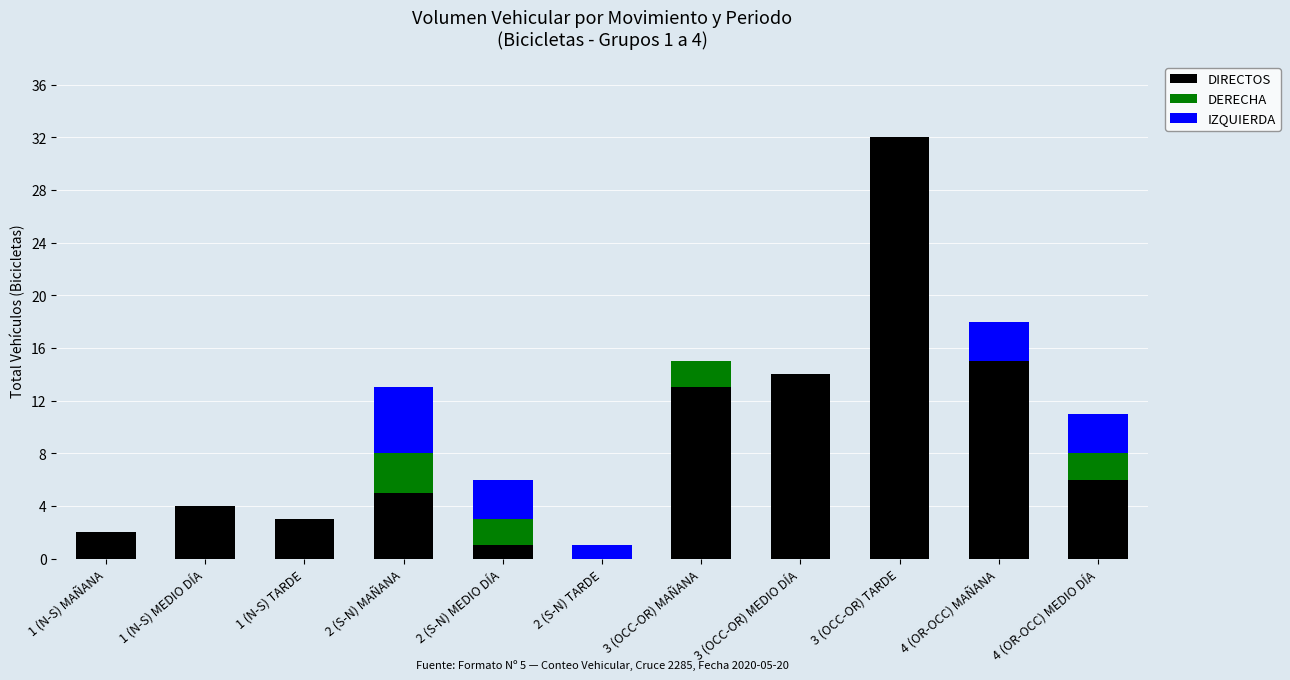

At which category is the sum across all series the highest?

3 (OCC-OR) TARDE